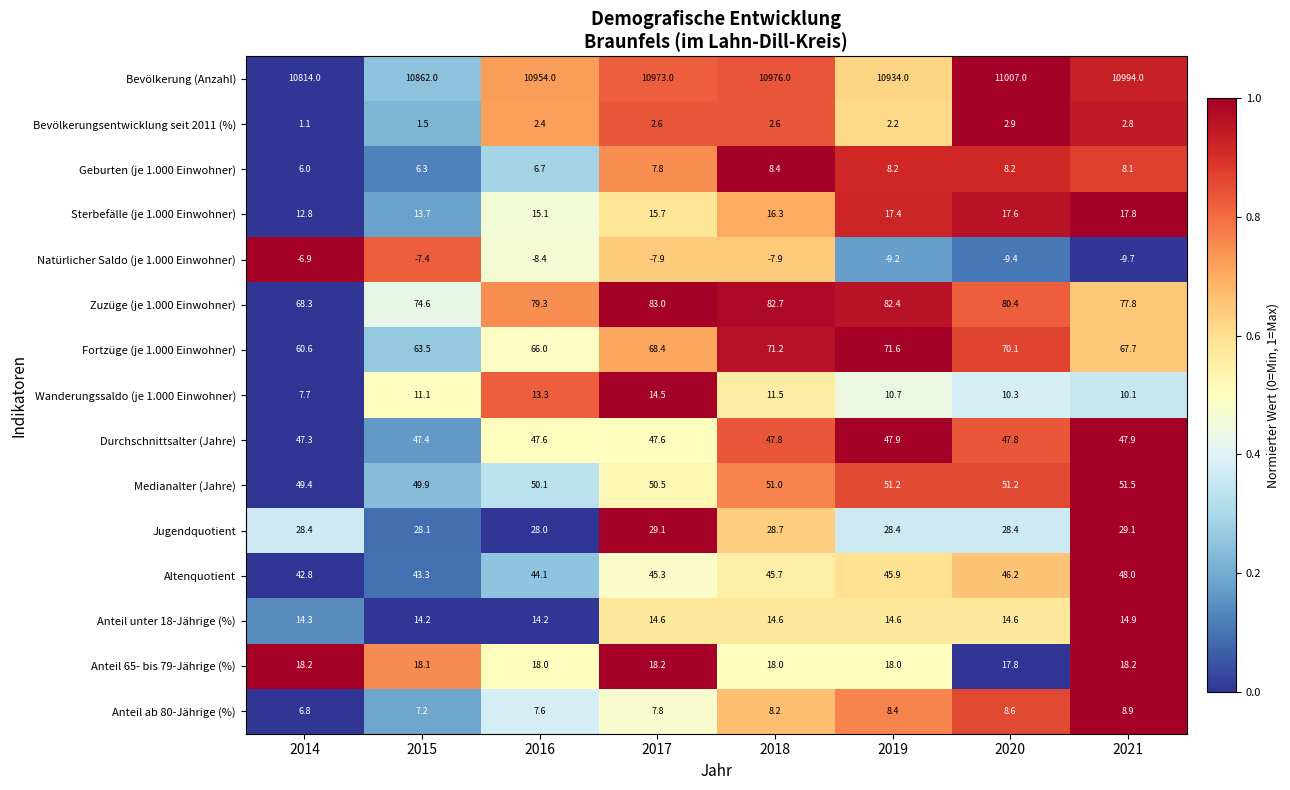

True or false: Anteil ab 80-Jährige (%) has a value of 2.5 at 2020.

False